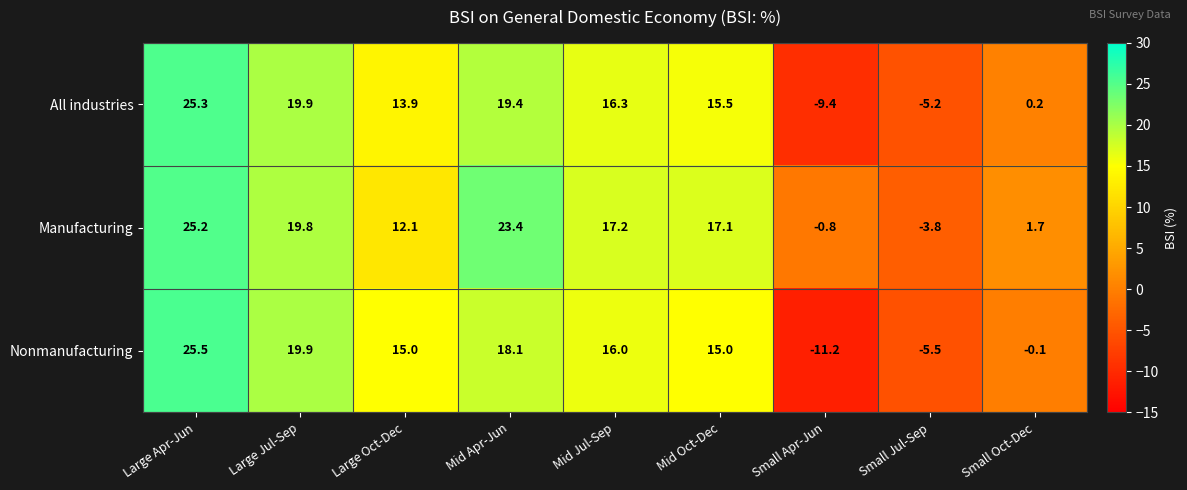

At how many categories does at least one series exceed 2?

6